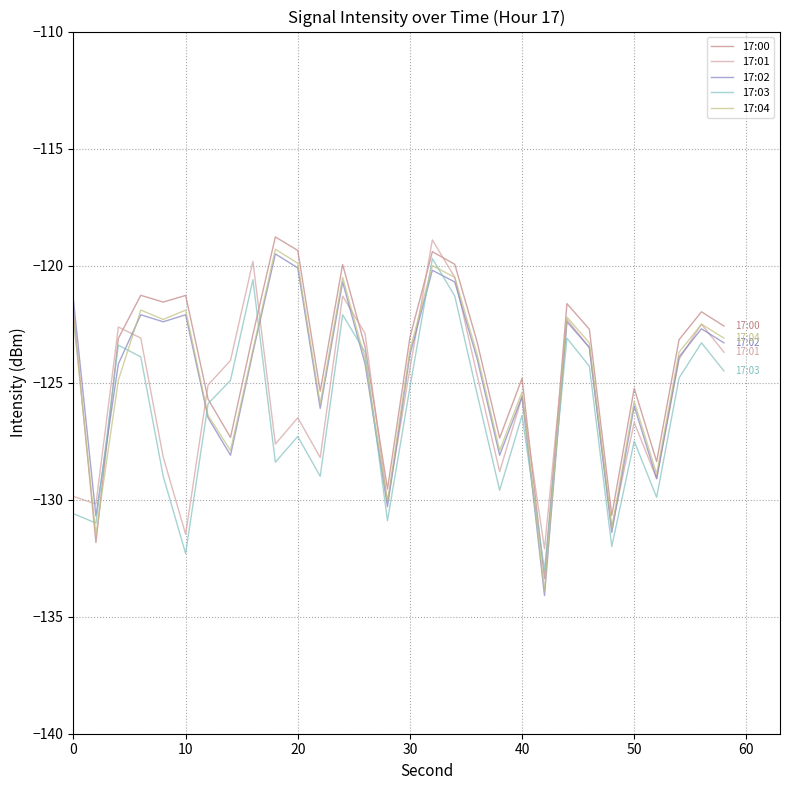

After their last crossing, which series has the higher values: 17:02 or 17:00?

17:00